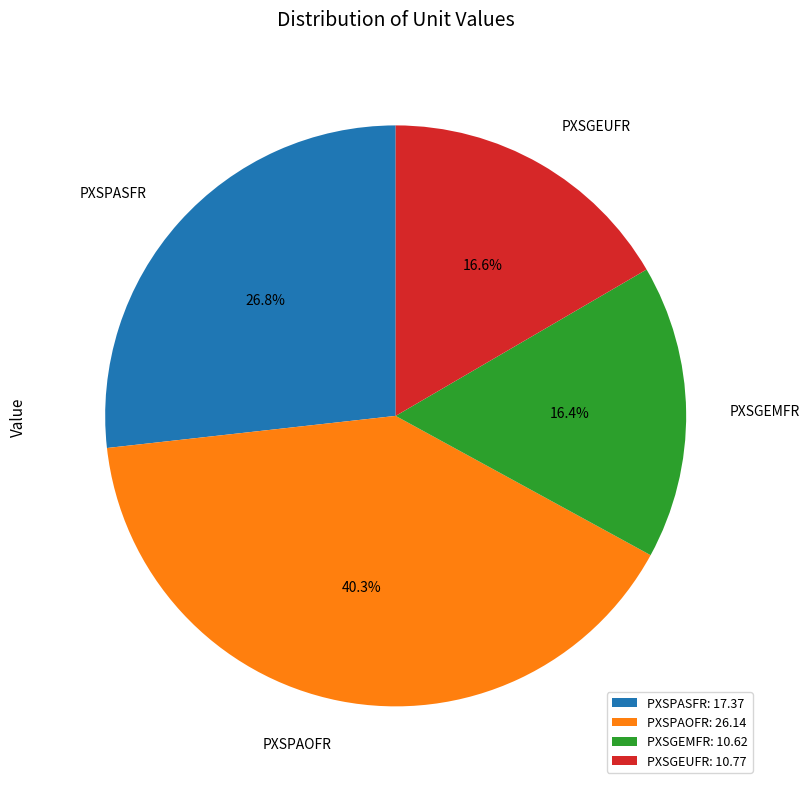

Is the sum of PXSPAOFR and PXSGEUFR greater than half?

Yes